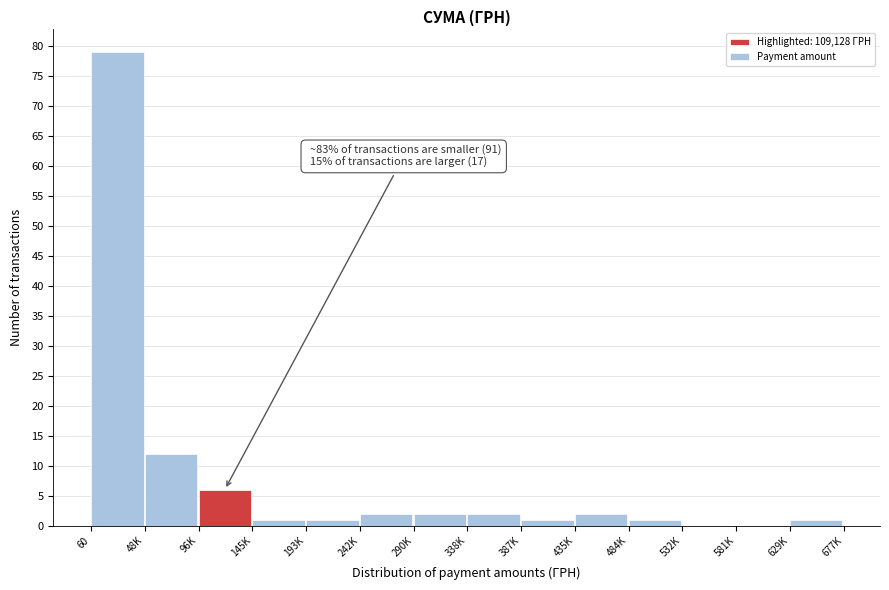

Reading left to right, what are all the values shown in this chart?

60=79	48K=12	96K=6	145K=1	193K=1	242K=2	290K=2	338K=2	387K=1	435K=2	484K=1	532K=0	581K=0	629K=1